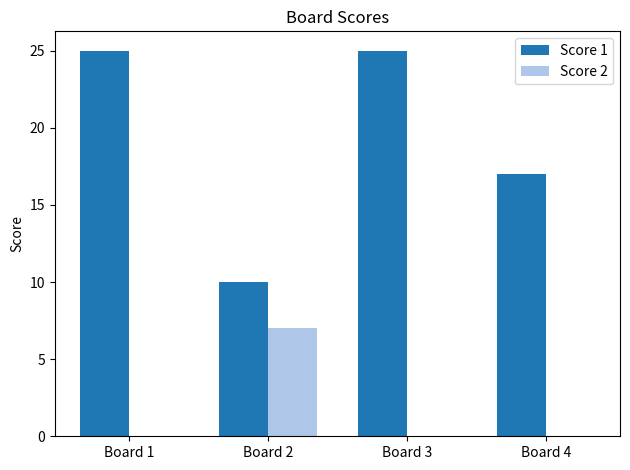

What is the highest value of the Score 1 series?

25